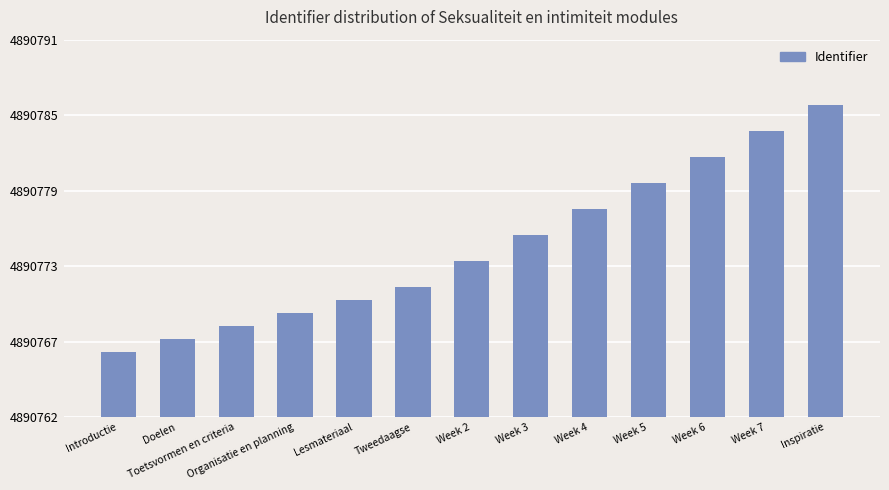

What is the change in value from Tweedaagse to Week 3?

+4